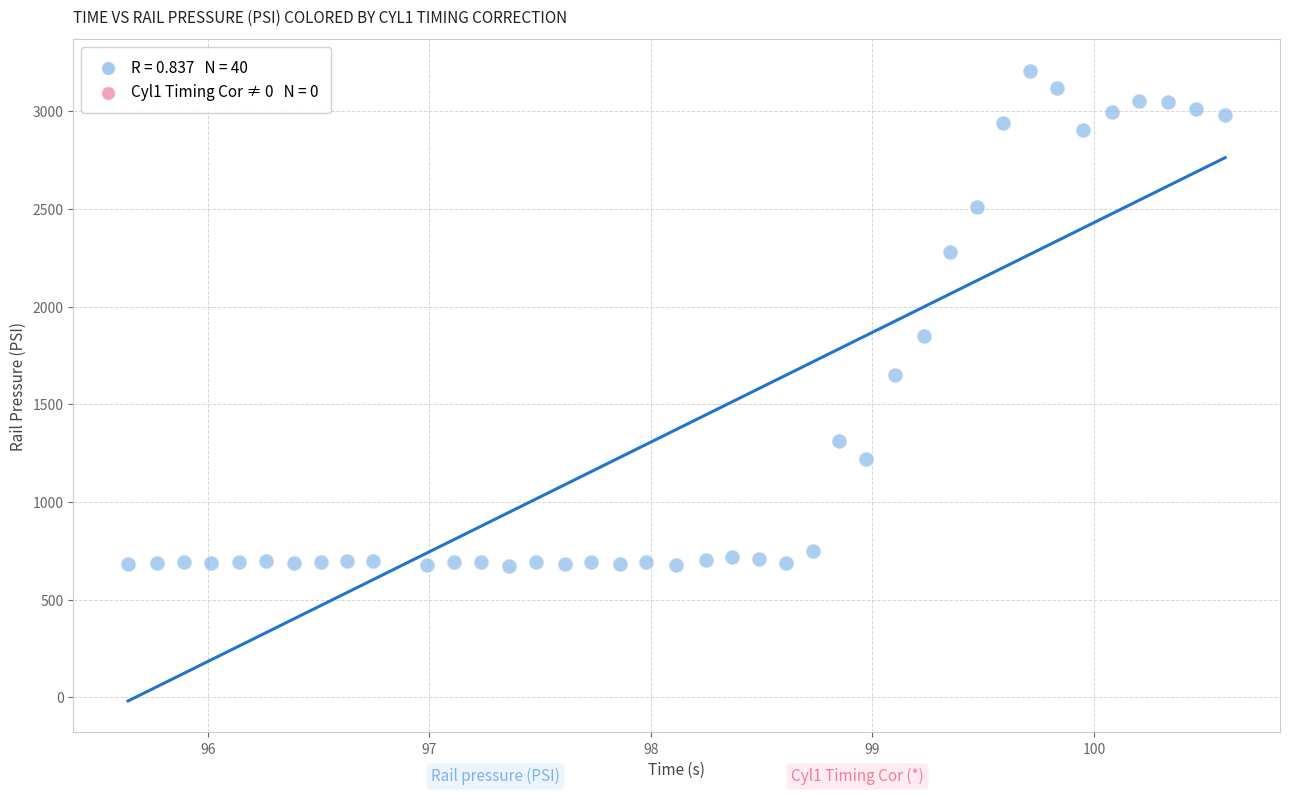

What is the range of X values (max minus min)?

5.0